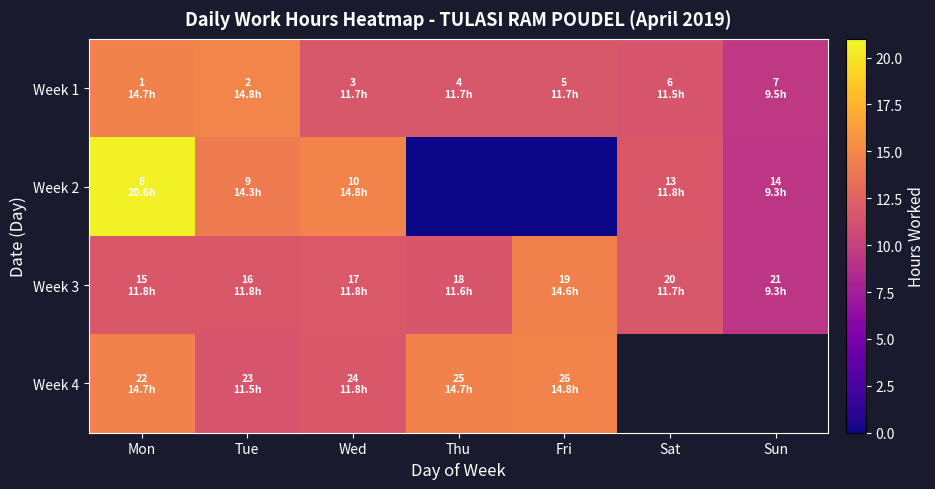

True or false: Week 3 has a value of 11.7 at Sat.

True